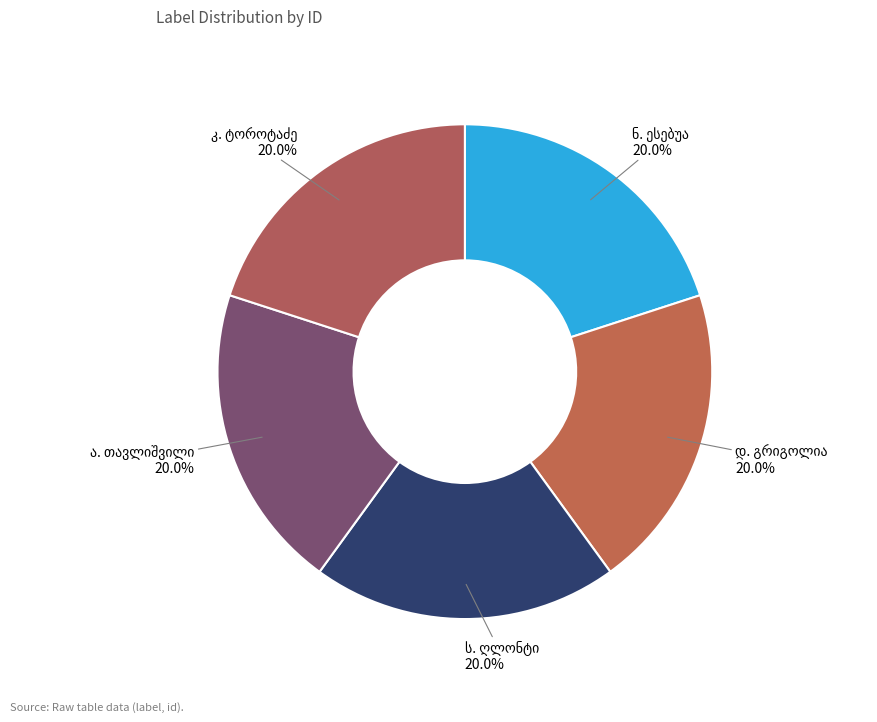

Is there any slice that represents more than half of the pie?

No